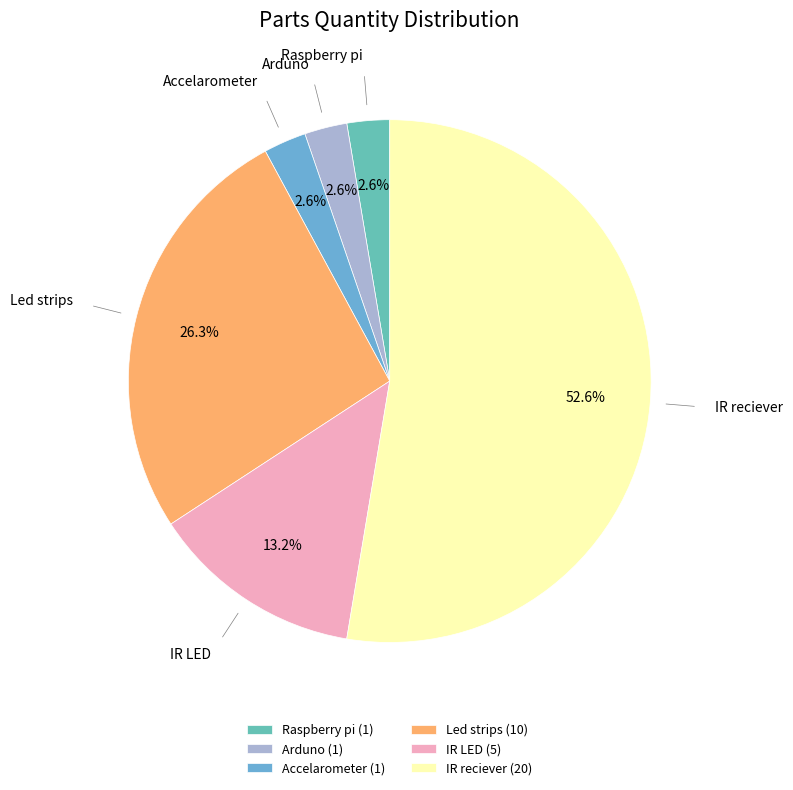

Between Led strips and Accelarometer, which is larger?

Led strips